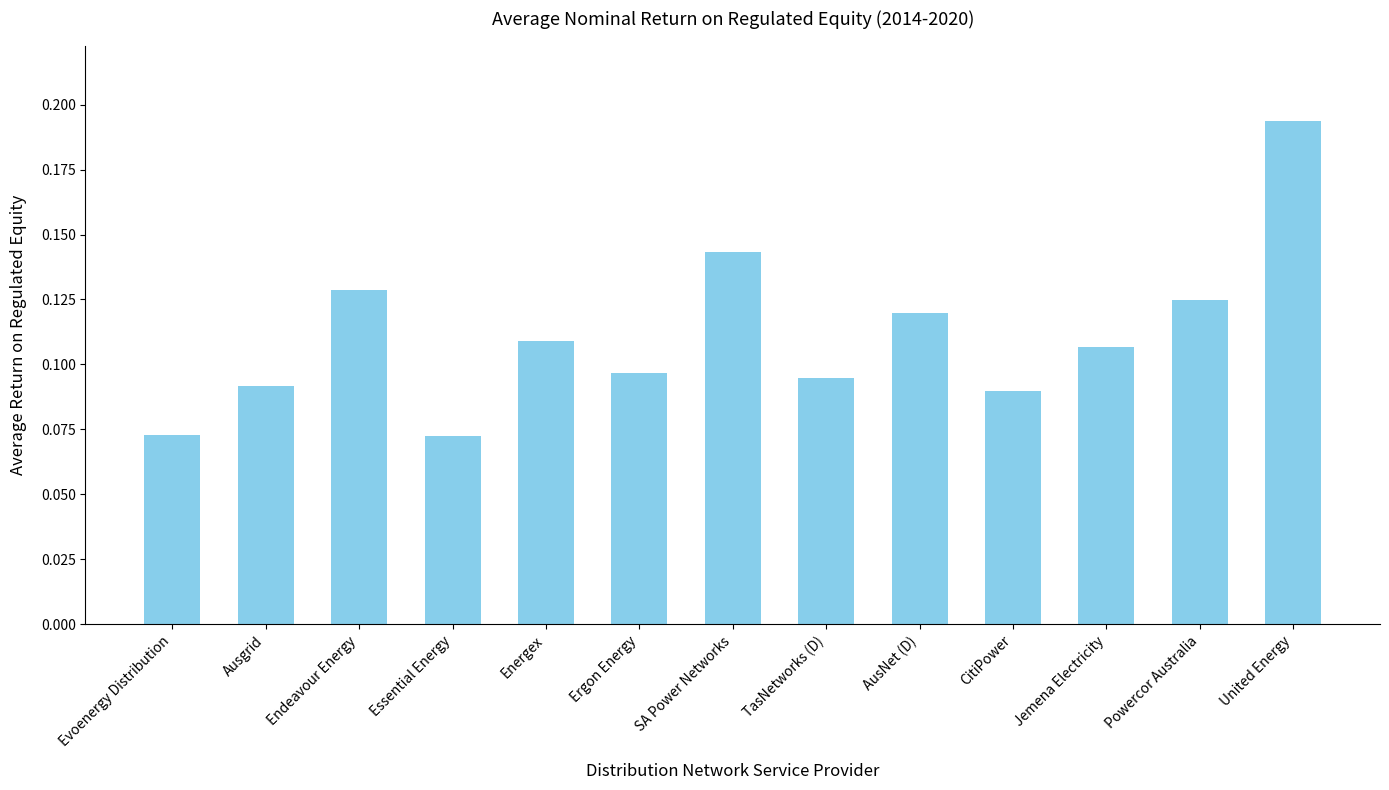

How many values are between 0 and 1?

13